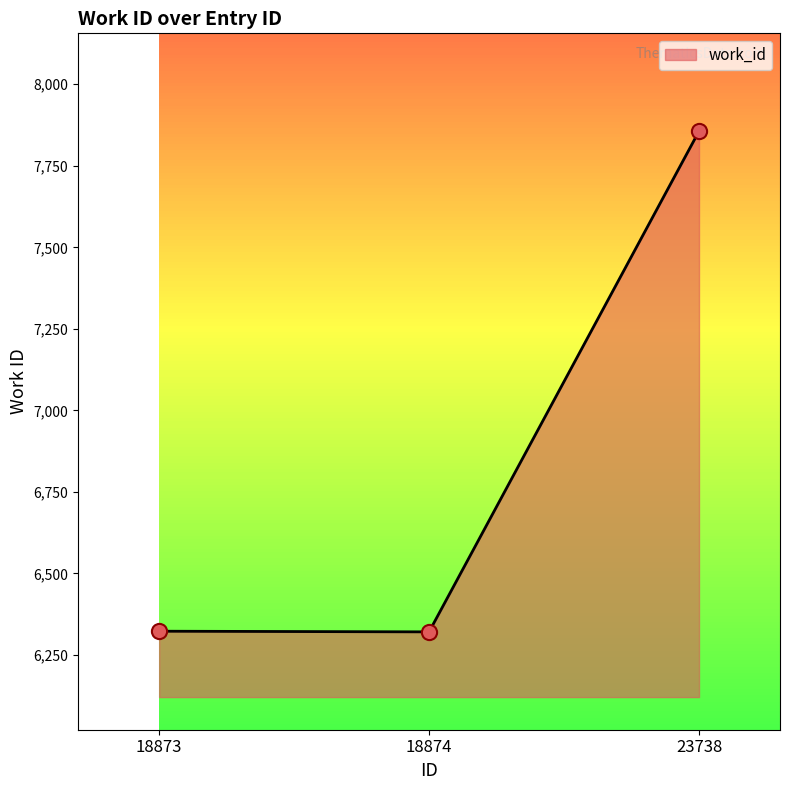

Which has a higher value, 18873 or 23738?

23738